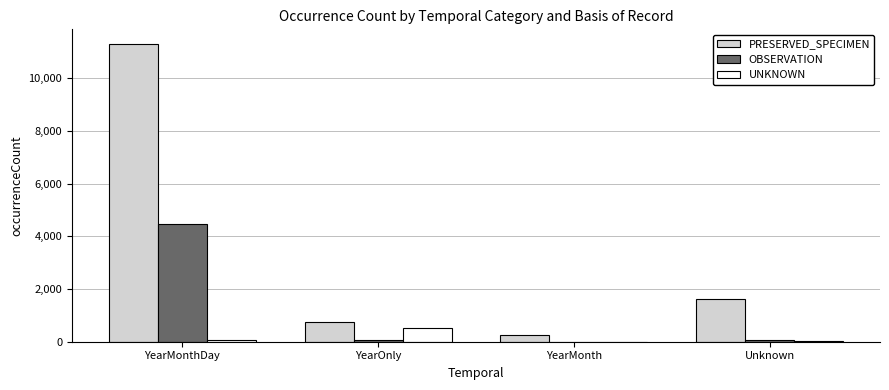

Which category has the highest value in the UNKNOWN series?

YearOnly